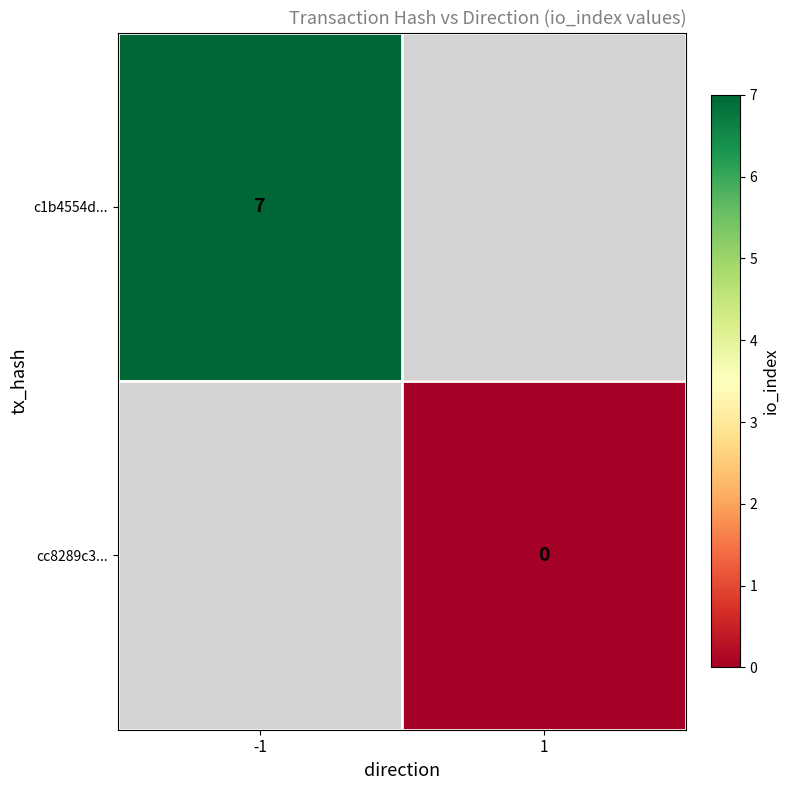

The c1b4554d... series shows 10 at -1. True or false?

False